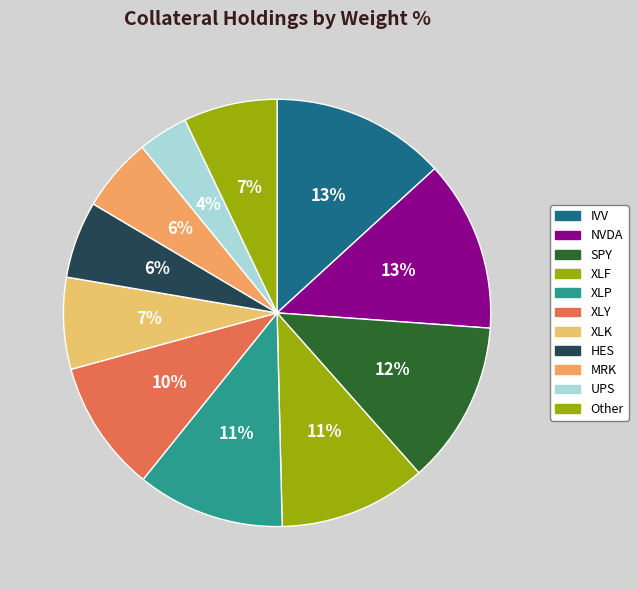

Count the number of slices in the pie.

11